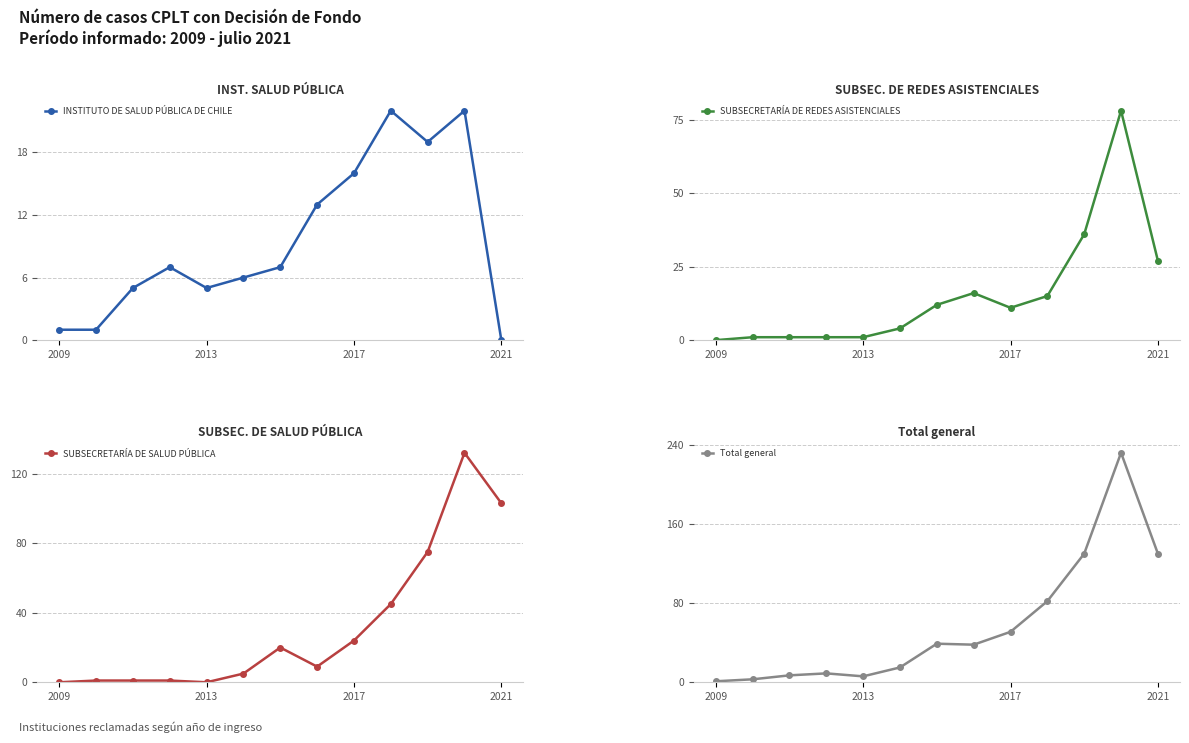

True or false: INSTITUTO DE SALUD PÚBLICA DE CHILE has a value of 15 at 2021.

False